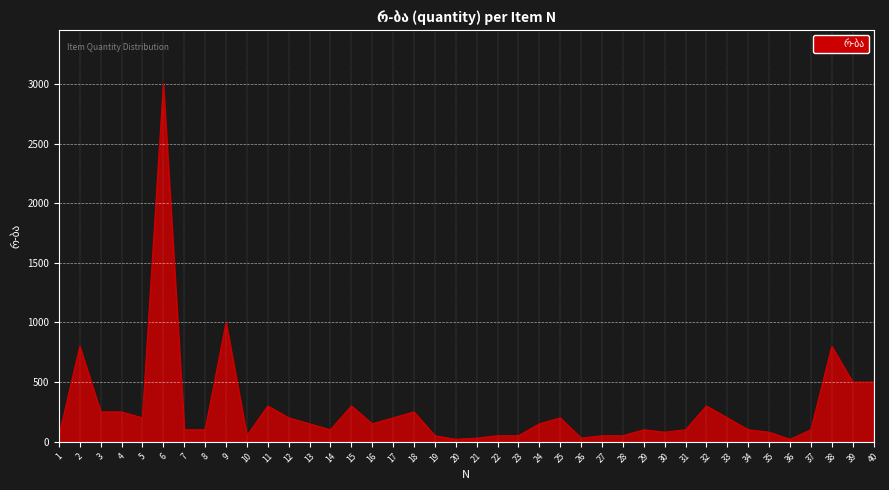

What is the change in value from 27 to 40?

+450